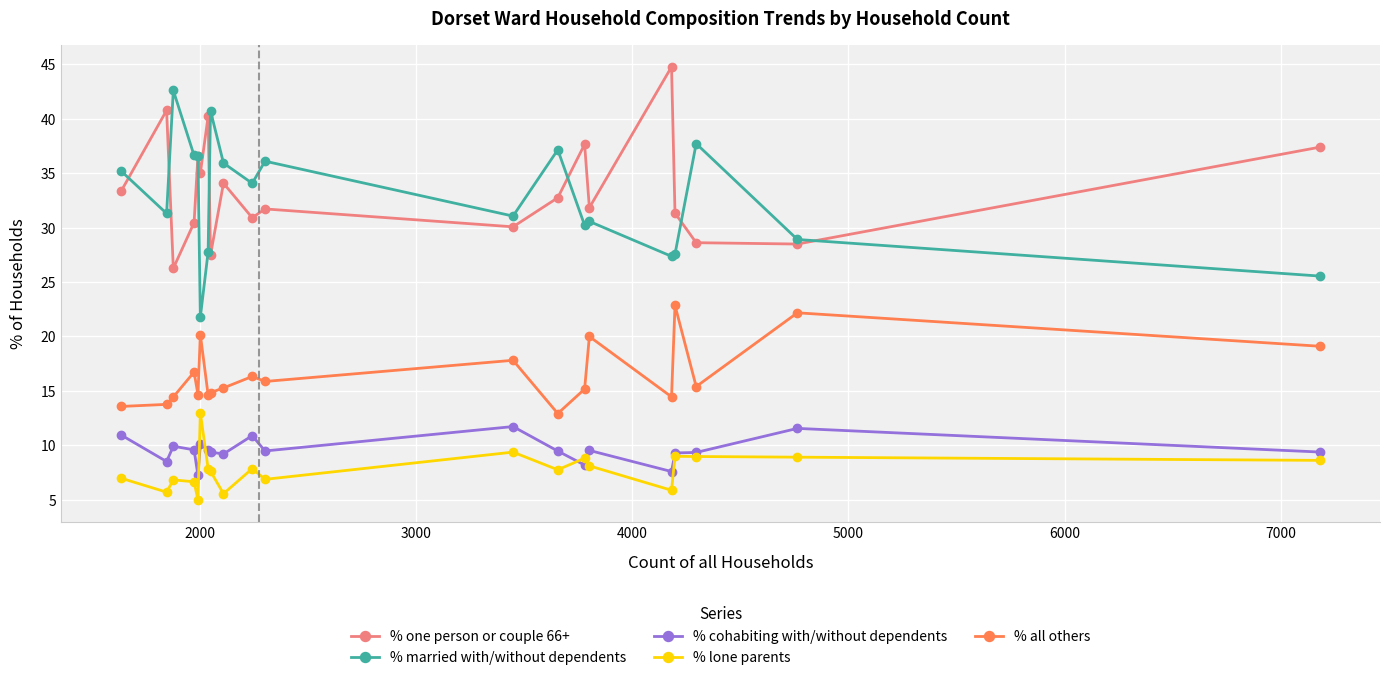

What is the maximum value shown in the chart?

44.8